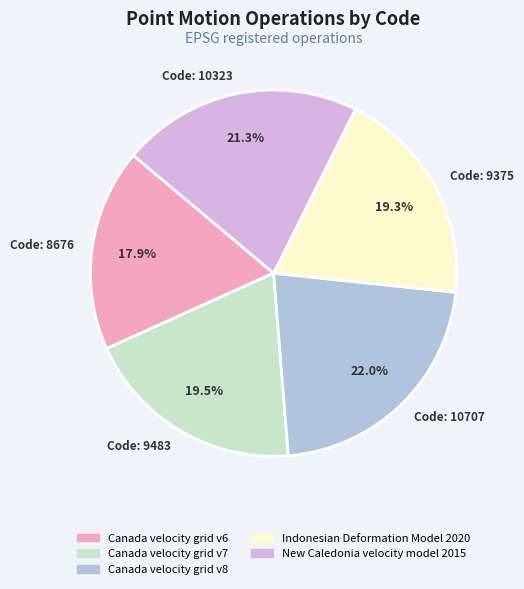

Does Code: 9483 represent more than half of the total?

No